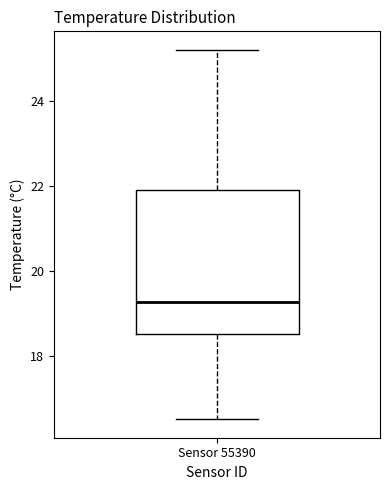

Where is the upper edge of the box for Sensor 55390 on the y-axis? The values are not printed on the chart, so give them approximately, as read against the axis.

22.0